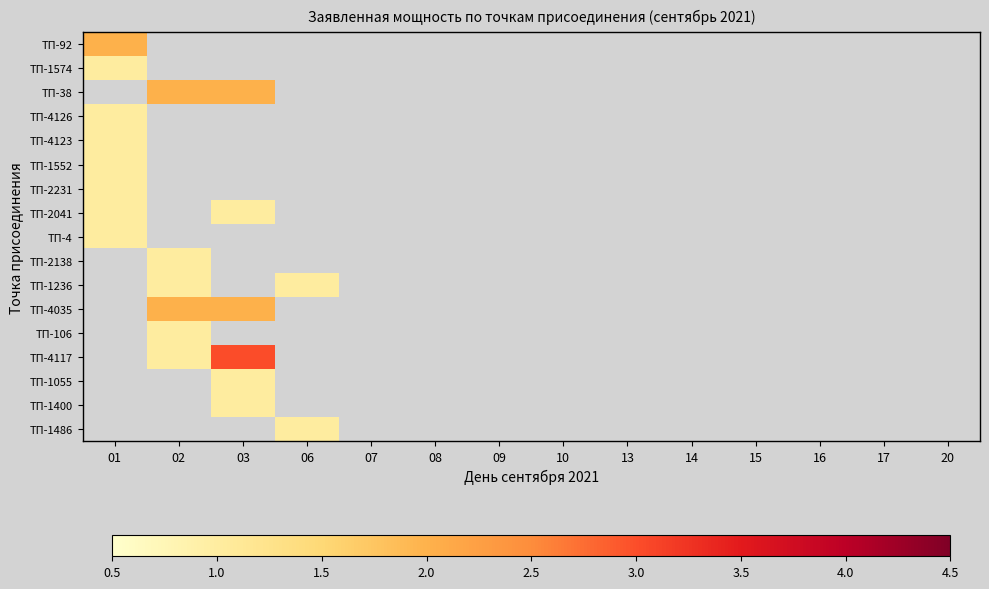

How many categories are shown in the chart?

14